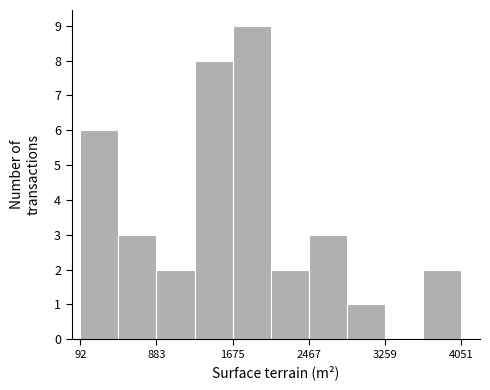

Around what value on the x-axis is the tallest bar? Give the approximate position of its centre, as read against the axis.

1900